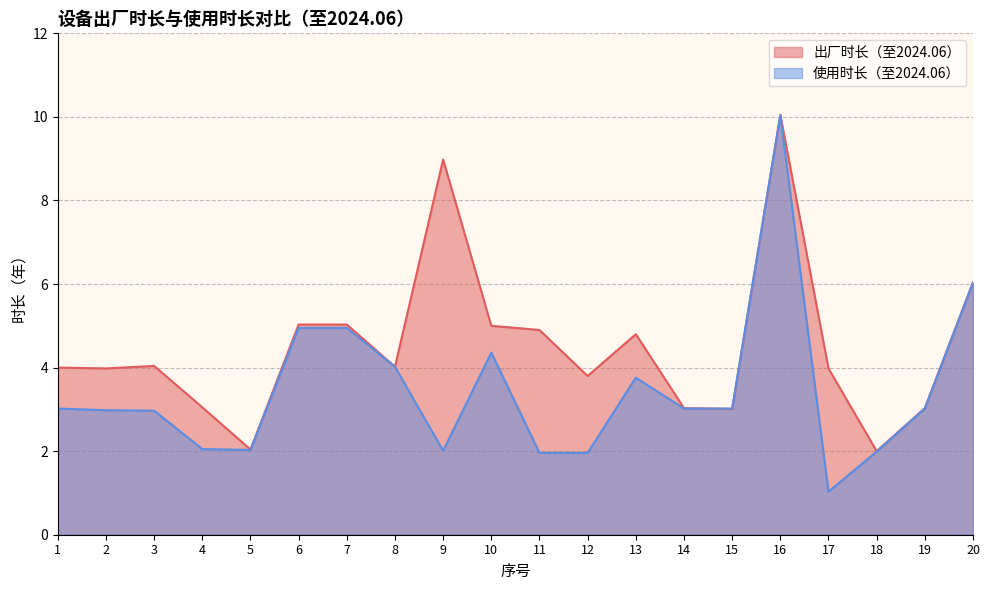

At which category does 使用时长（至2024.06） reach its first local peak?

10